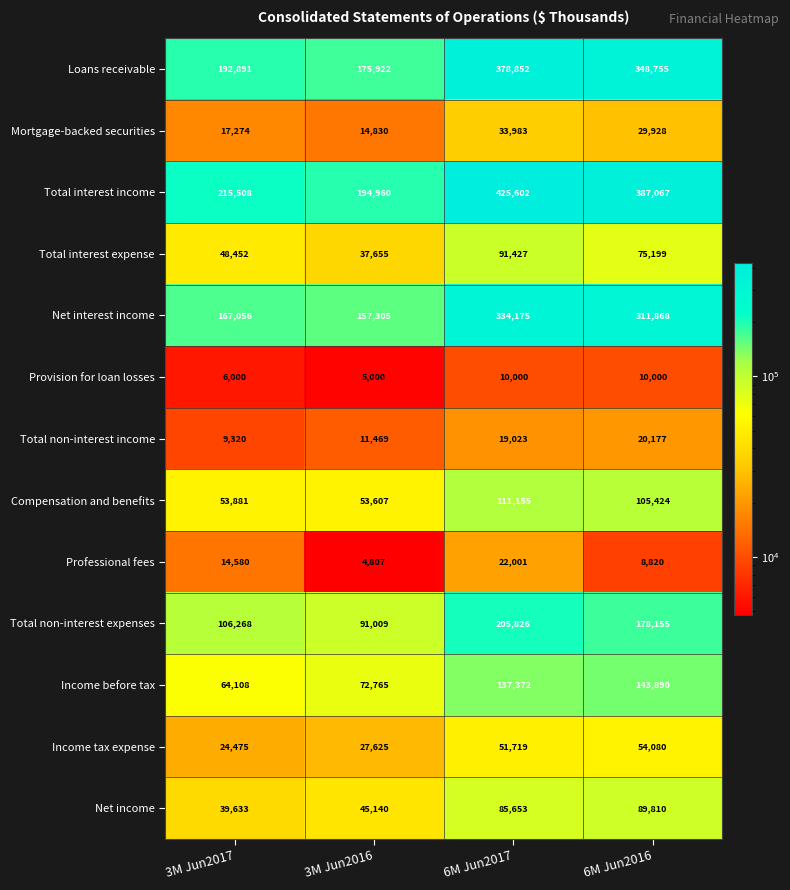

At 6M Jun2016, list the series in order from largest to smallest.

Total interest income, Loans receivable, Net interest income, Total non-interest expenses, Income before tax, Compensation and benefits, Net income, Total interest expense, Income tax expense, Mortgage-backed securities, Total non-interest income, Provision for loan losses, Professional fees